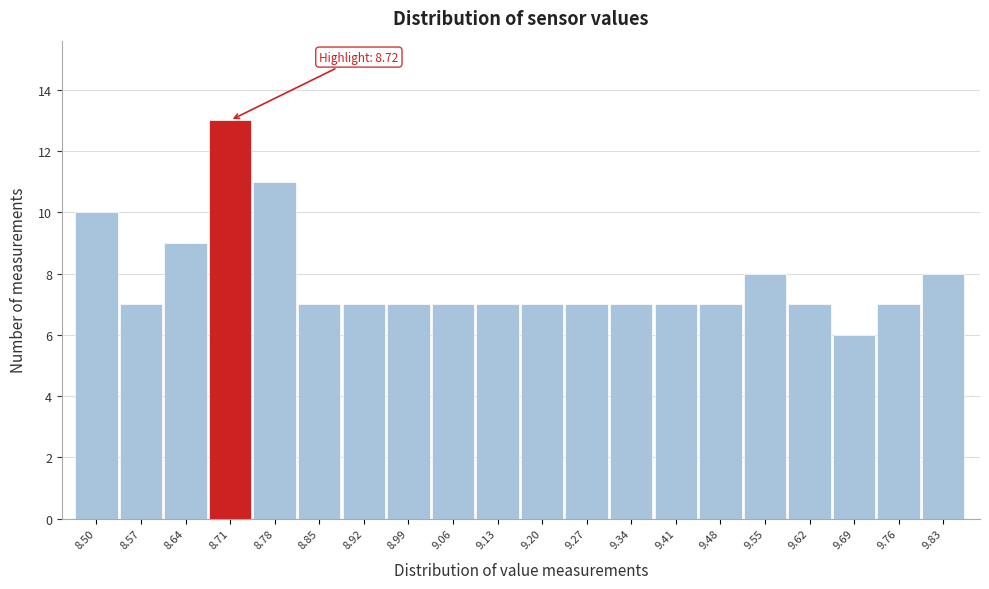

Reading left to right, list all the values displayed in this chart.

10	7	9	13	11	7	7	7	7	7	7	7	7	7	7	8	7	6	7	8